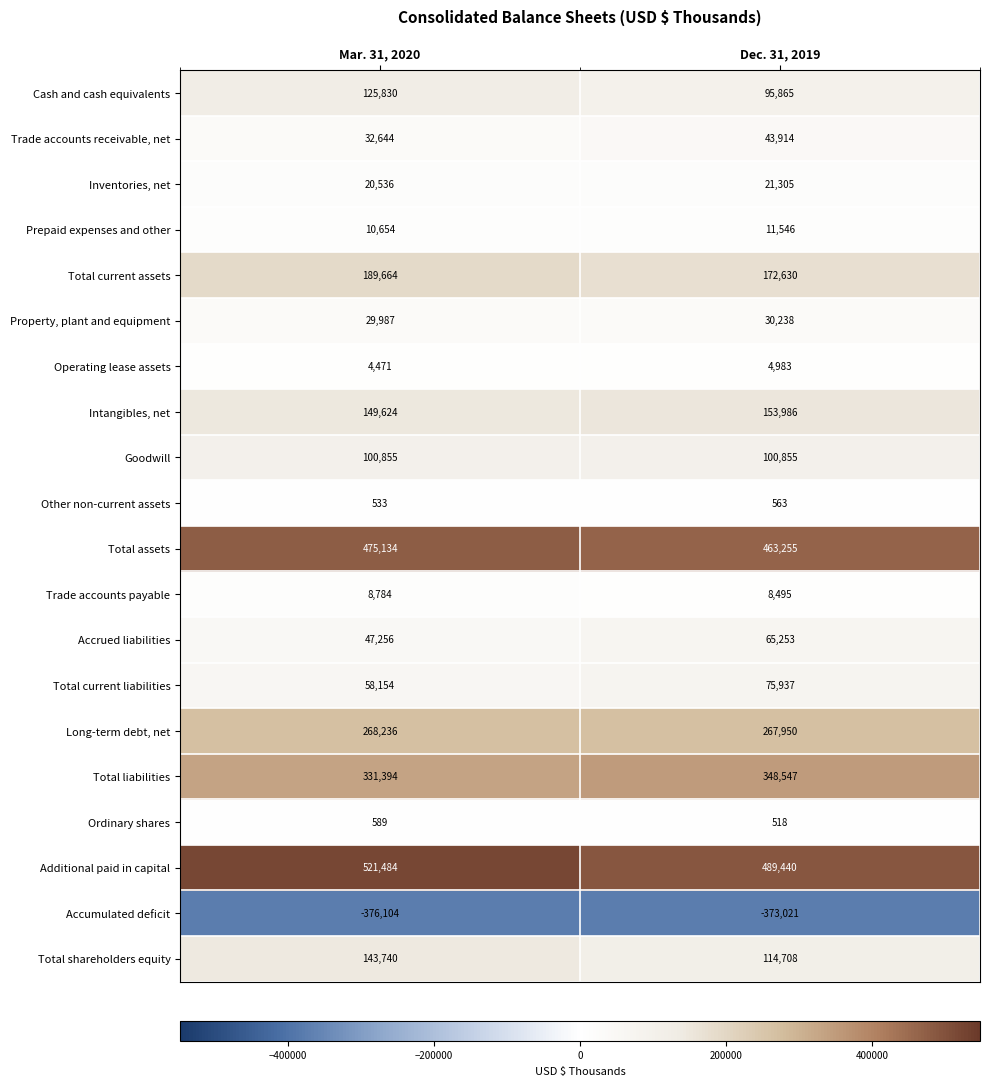

What is the approximate value of Intangibles, net at Dec. 31, 2019?

153986